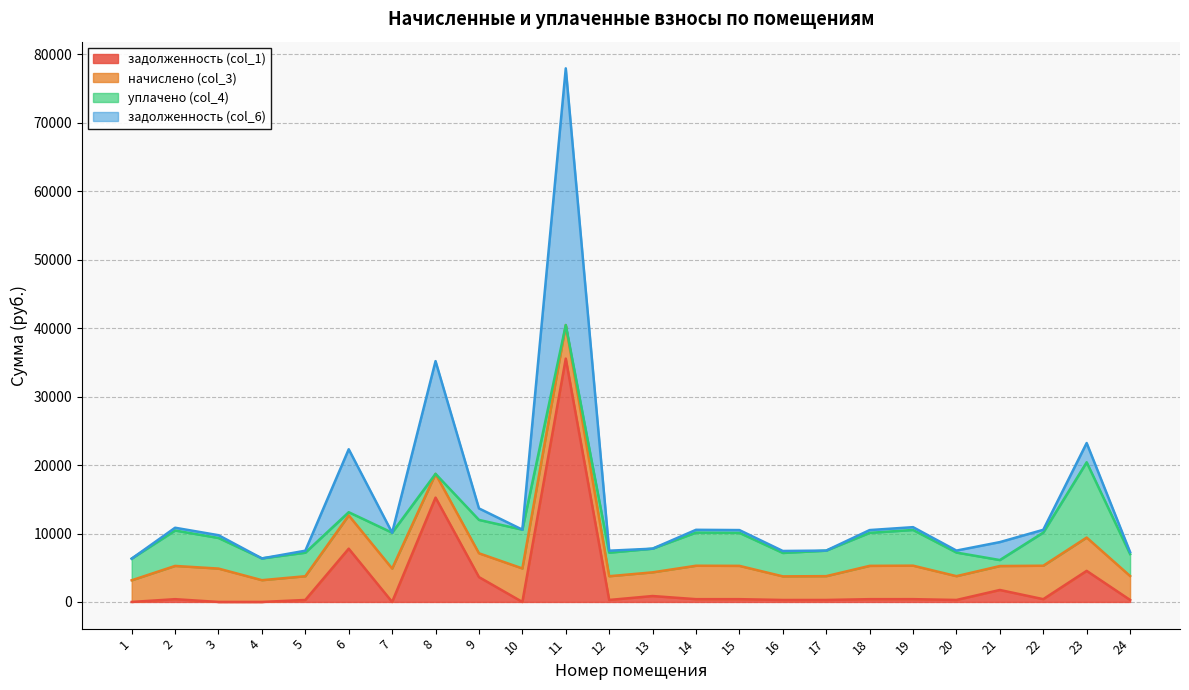

At which category is the sum across all series the highest?

11